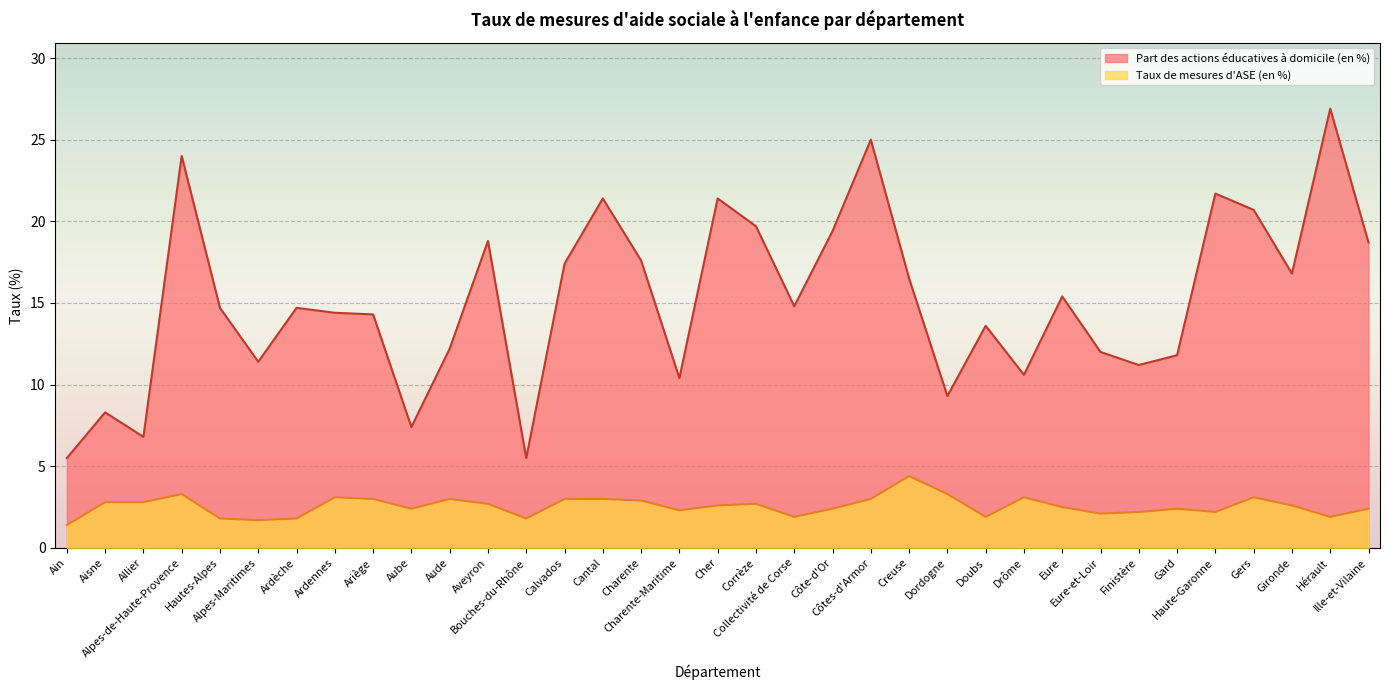

What is the label of the 30th point from the left?

Gard